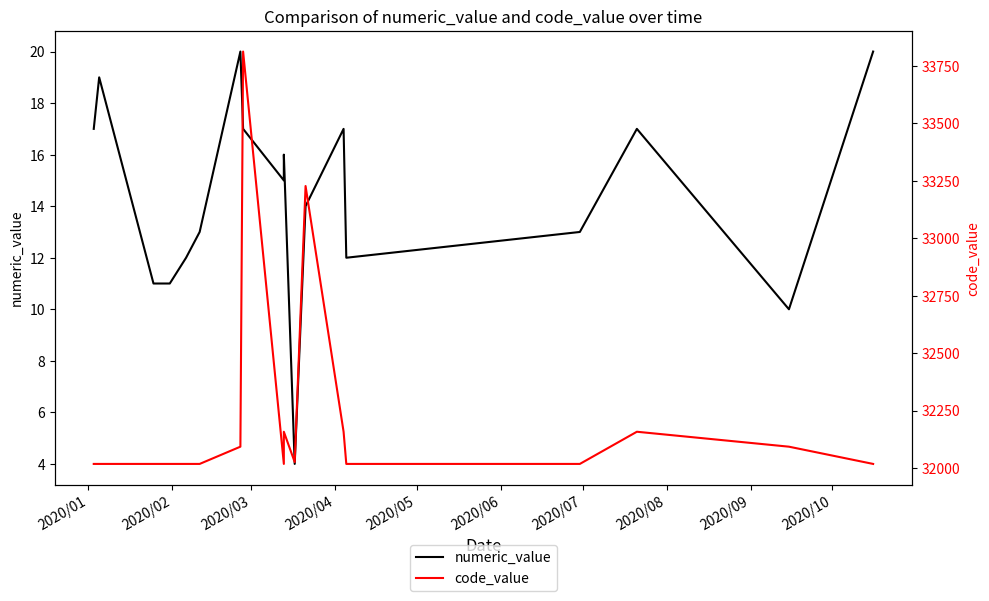

What is the average value of the code_value series?

32217